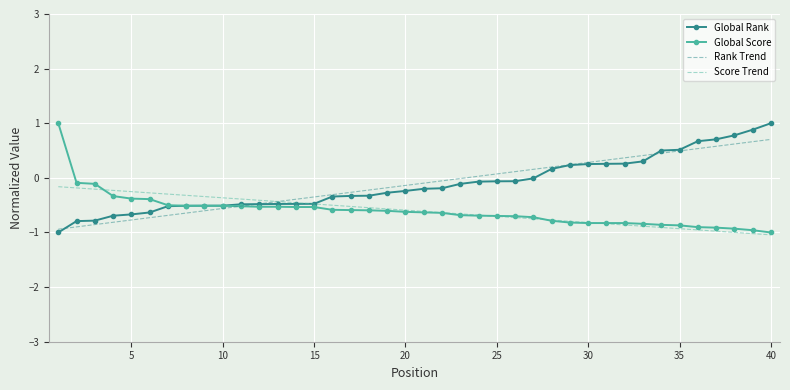

What is the highest value of the Rank Trend series?

0.7